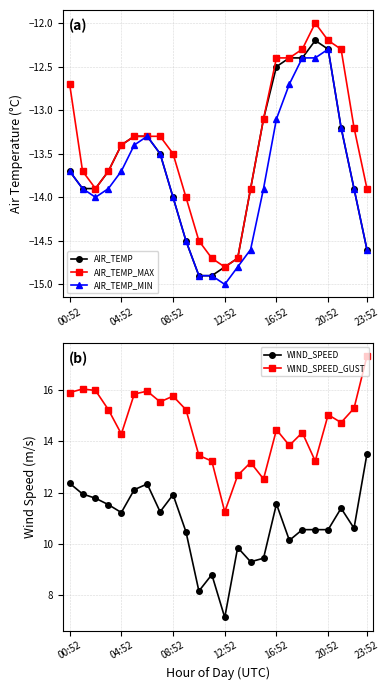

What is the difference between the maximum and second lowest values in the AIR_TEMP_MIN series?

2.6